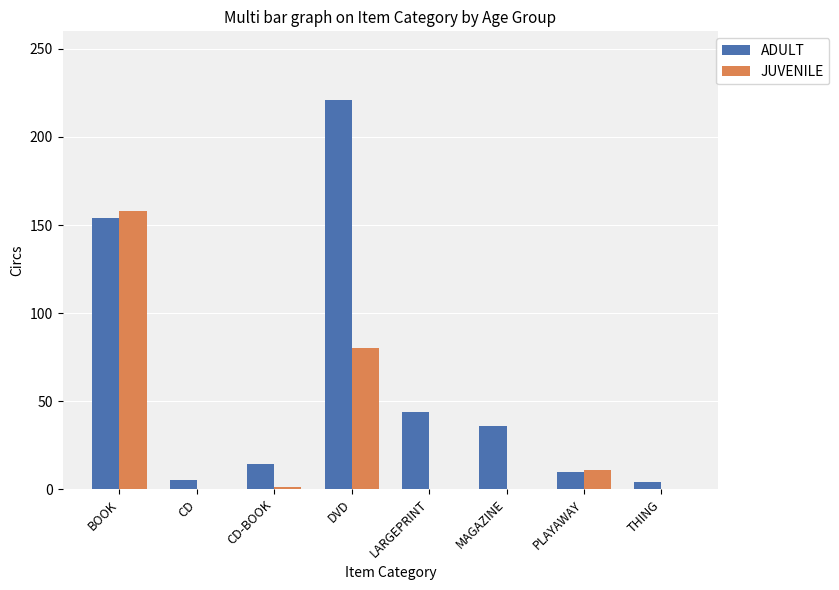

True or false: JUVENILE has a value of 105 at DVD.

False